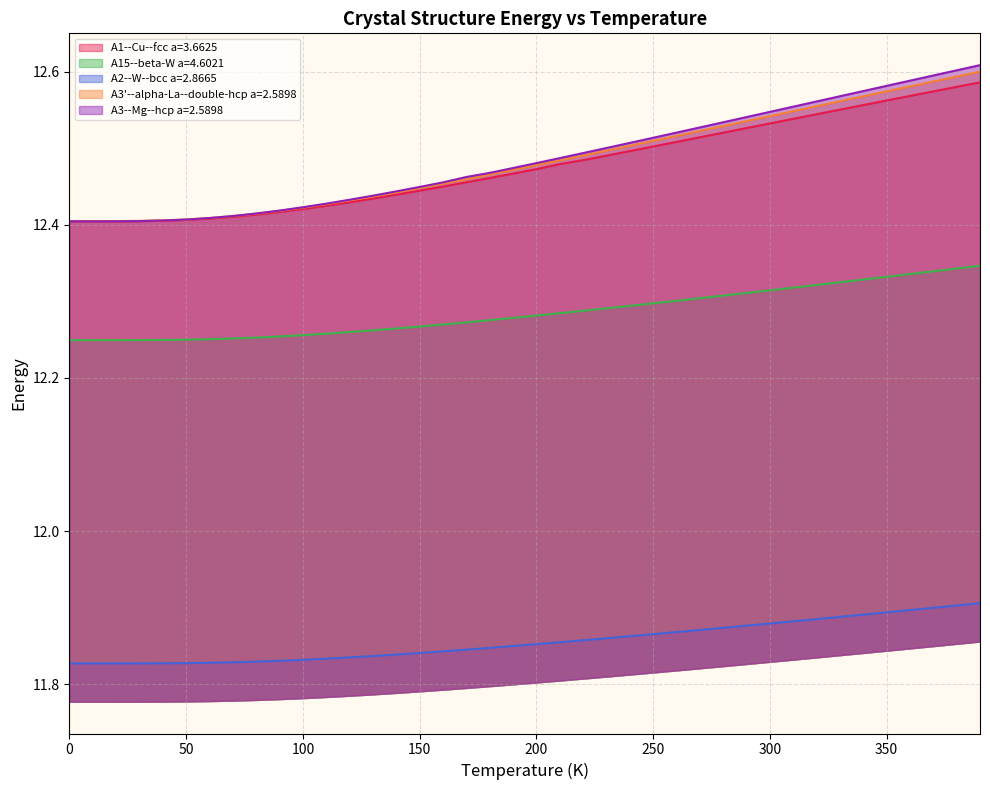

Reading right to left, extract all data points from this chart.

A1--Cu--fcc a=3.6625: 12.6	12.6	12.6	12.6	12.6	12.6	12.6	12.5	12.5	12.5	12.5	12.5	12.5	12.5	12.5	12.5	12.5	12.5	12.5	12.5	12.5	12.5	12.5	12.4	12.4	12.4	12.4	12.4	12.4	12.4	12.4	12.4	12.4	12.4	12.4	12.4	12.4	12.4	12.4	12.4
A15--beta-W a=4.6021: 12.3	12.3	12.3	12.3	12.3	12.3	12.3	12.3	12.3	12.3	12.3	12.3	12.3	12.3	12.3	12.3	12.3	12.3	12.3	12.3	12.3	12.3	12.3	12.3	12.3	12.3	12.3	12.3	12.3	12.3	12.3	12.3	12.3	12.3	12.2	12.2	12.2	12.2	12.2	12.2
A2--W--bcc a=2.8665: 11.9	11.9	11.9	11.9	11.9	11.9	11.9	11.9	11.9	11.9	11.9	11.9	11.9	11.9	11.9	11.9	11.9	11.9	11.9	11.9	11.8	11.8	11.8	11.8	11.8	11.8	11.8	11.8	11.8	11.8	11.8	11.8	11.8	11.8	11.8	11.8	11.8	11.8	11.8	11.8
A3'--alpha-La--double-hcp a=2.5898: 12.6	12.6	12.6	12.6	12.6	12.6	12.6	12.6	12.5	12.5	12.5	12.5	12.5	12.5	12.5	12.5	12.5	12.5	12.5	12.5	12.5	12.5	12.5	12.5	12.4	12.4	12.4	12.4	12.4	12.4	12.4	12.4	12.4	12.4	12.4	12.4	12.4	12.4	12.4	12.4
A3--Mg--hcp a=2.5898: 12.6	12.6	12.6	12.6	12.6	12.6	12.6	12.6	12.6	12.5	12.5	12.5	12.5	12.5	12.5	12.5	12.5	12.5	12.5	12.5	12.5	12.5	12.5	12.5	12.4	12.4	12.4	12.4	12.4	12.4	12.4	12.4	12.4	12.4	12.4	12.4	12.4	12.4	12.4	12.4